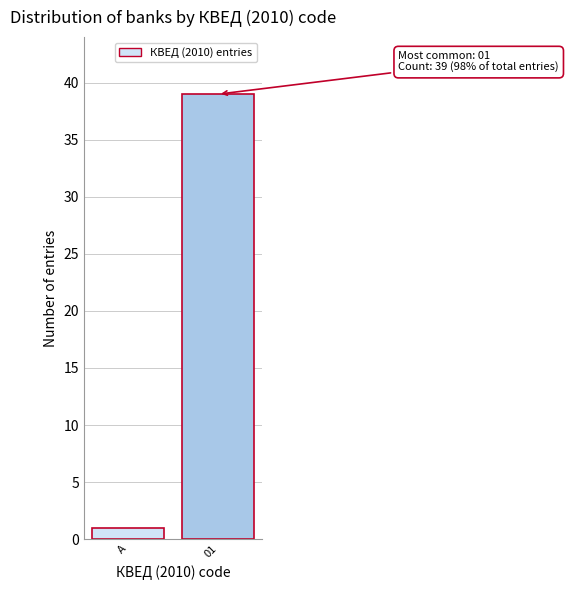

Reading left to right, extract all data points from this chart.

1	39